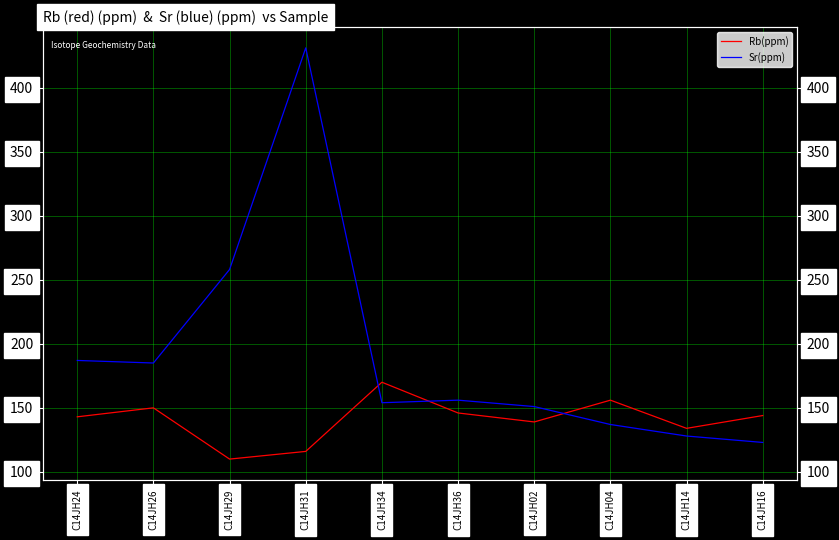

What value does the Rb(ppm) series have at C14JH16, to the nearest 10?

140